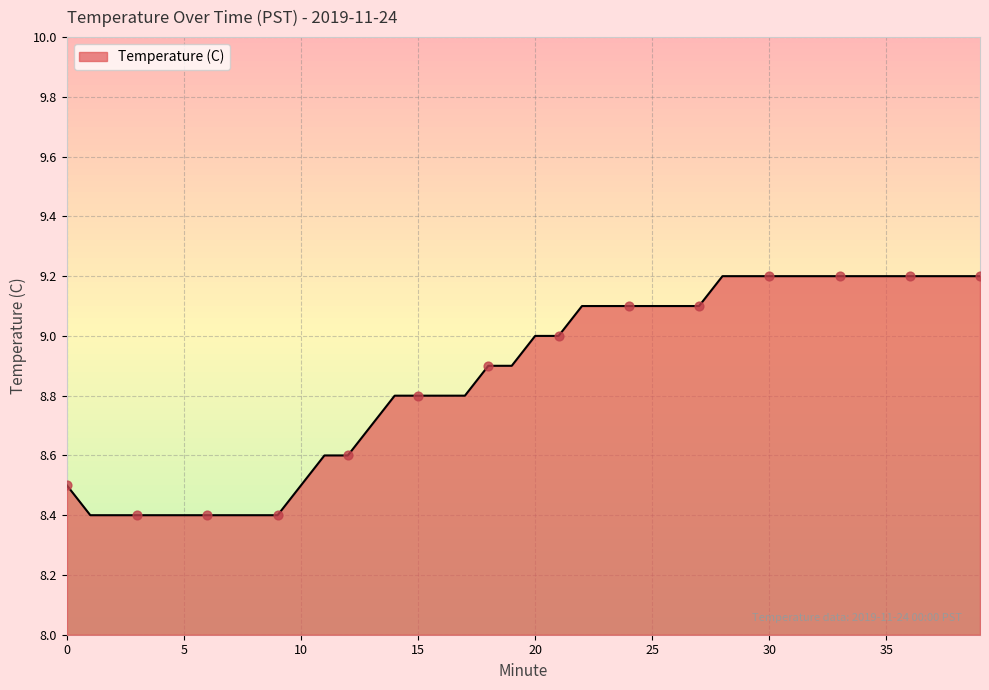

What is the smallest value displayed?

8.4